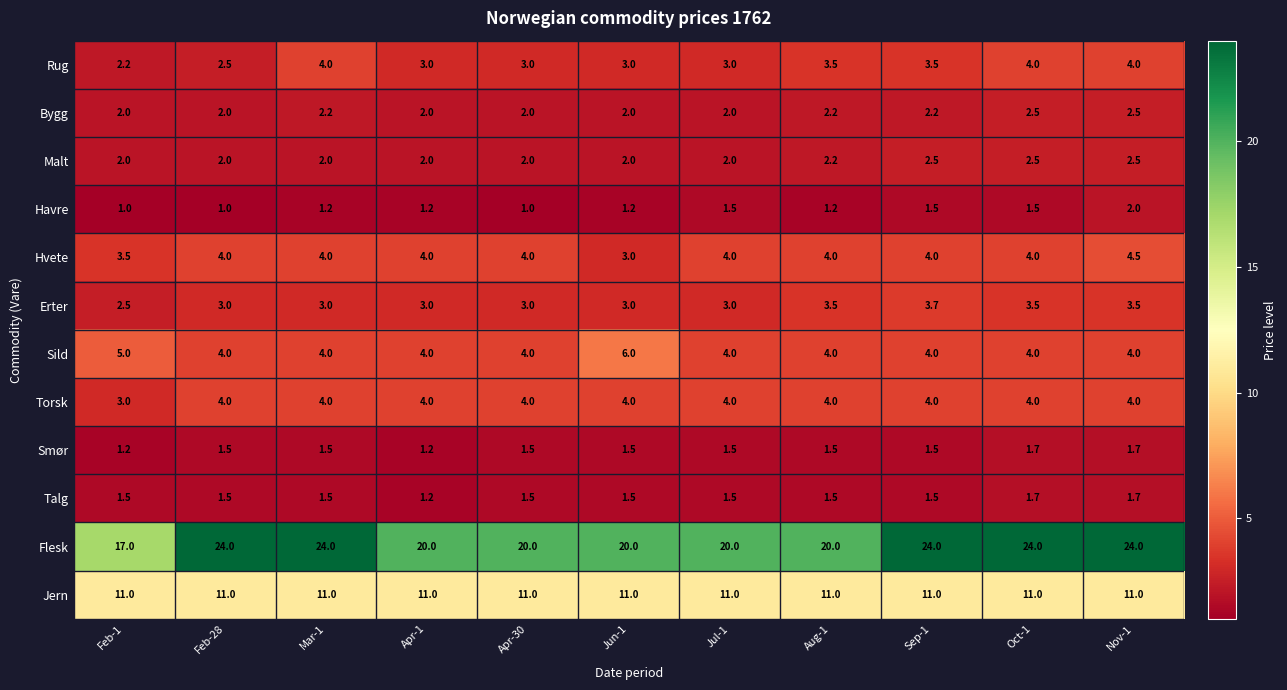

How many distinct data groups are displayed?

12